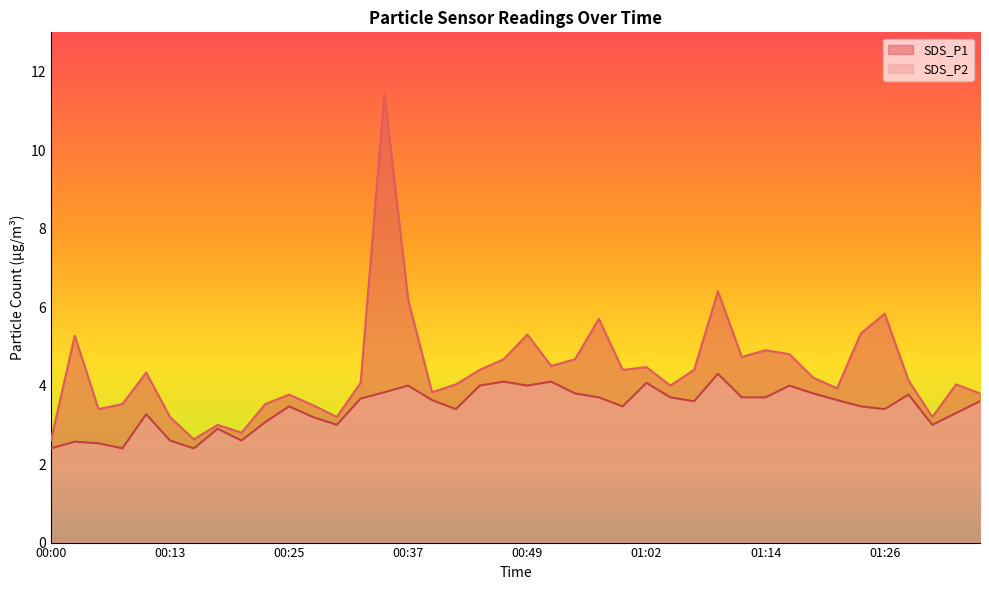

How many values in the SDS_P1 series are below 4?

15